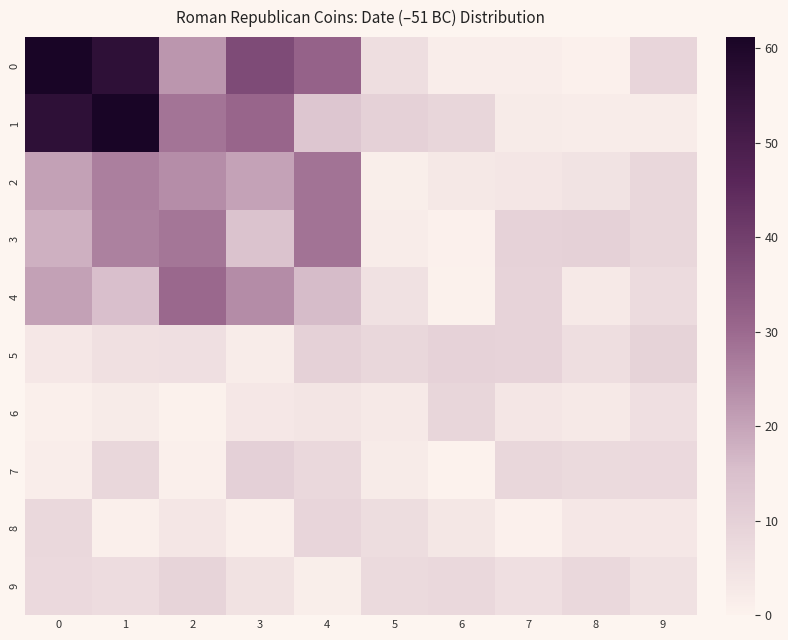

Reading left to right, list all the values displayed in this chart.

0: 0=61.0	1=56.1	2=22.3	3=37.0	4=31.4	5=6.1	6=1.6	7=1.6	8=0.6	9=8.8
1: 0=56.1	1=61.2	2=28.1	3=30.8	4=13.3	5=9.9	6=8.5	7=2.2	8=1.9	9=1.9
2: 0=20.5	1=26.1	2=23.8	3=20.2	4=28.4	5=1.4	6=3.0	7=3.7	8=4.7	9=8.0
3: 0=17.8	1=25.9	2=27.9	3=13.9	4=28.2	5=1.7	6=0.7	7=9.7	8=9.8	9=8.2
4: 0=20.5	1=15.2	2=30.2	3=24.0	4=15.9	5=5.1	6=0.4	7=9.3	8=2.6	9=6.8
5: 0=3.2	1=5.3	2=5.6	3=1.9	4=9.9	5=7.9	6=9.6	7=9.1	8=6.1	9=9.4
6: 0=0.9	1=2.0	2=0.5	3=3.3	4=4.0	5=2.8	6=8.5	7=3.6	8=2.9	9=5.5
7: 0=1.4	1=8.2	2=0.8	3=10.1	4=7.9	5=2.0	6=0.1	7=8.3	8=7.2	9=7.4
8: 0=7.9	1=0.8	2=3.7	3=1.2	4=8.8	5=6.4	6=3.4	7=0.6	8=3.2	9=3.3
9: 0=7.4	1=6.5	2=9.0	3=4.8	4=1.2	5=7.3	6=7.8	7=5.7	8=7.9	9=5.0